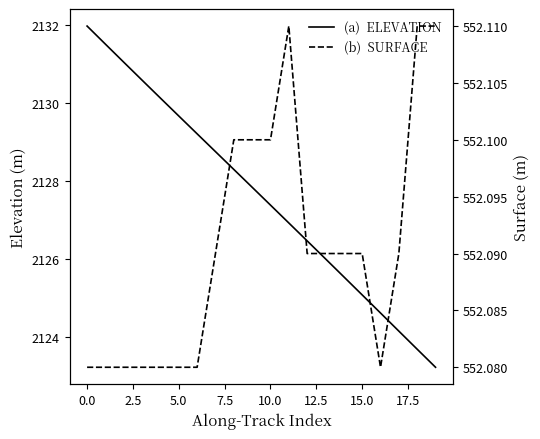

What position from the right is 12?

8